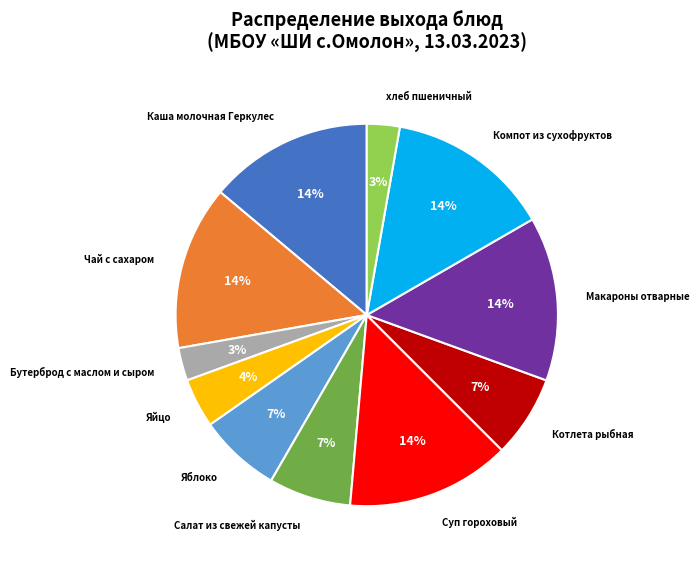

Between Чай с сахаром and Котлета рыбная, which is larger?

Чай с сахаром